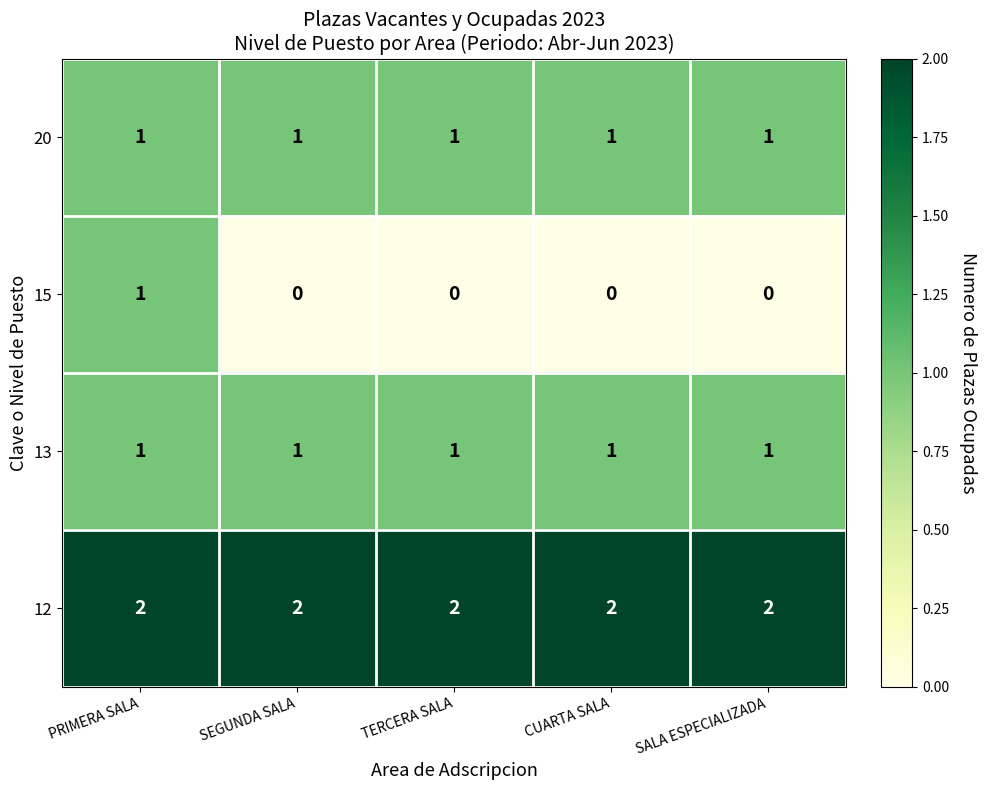

Between PRIMERA SALA and TERCERA SALA, which series saw the biggest shift?

15